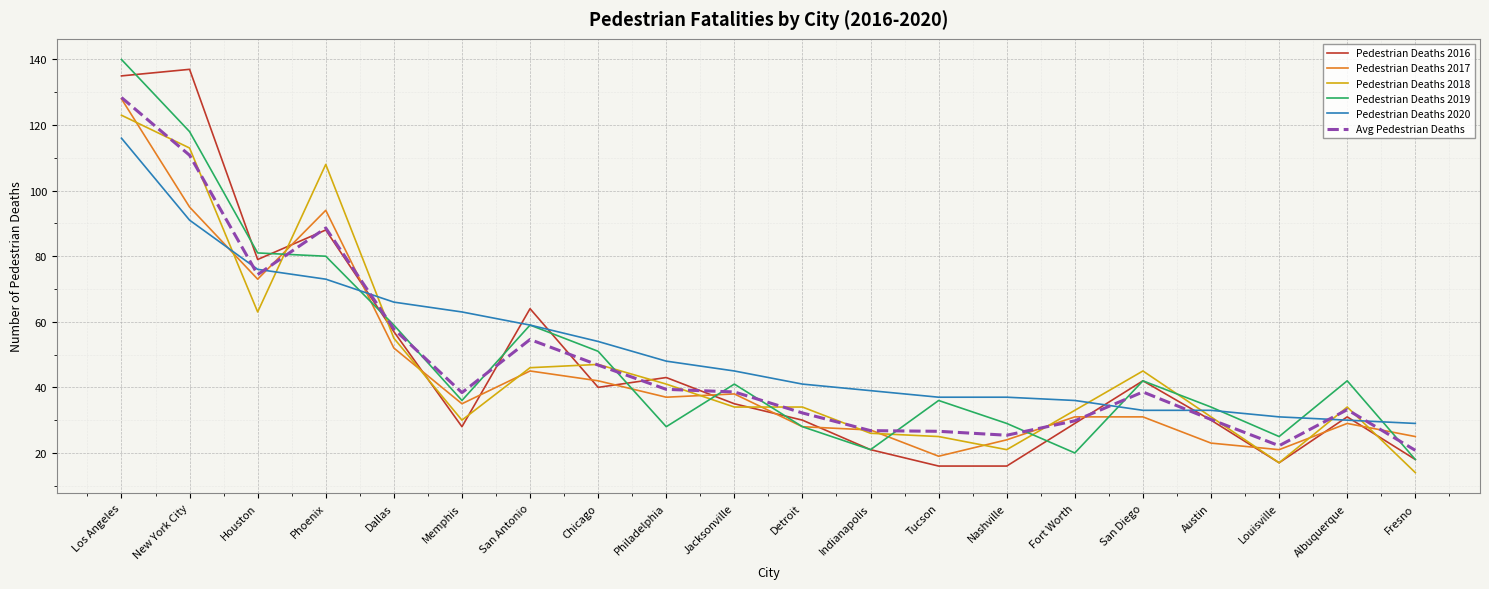

At which label does Pedestrian Deaths 2016 first exceed 35?

Los Angeles